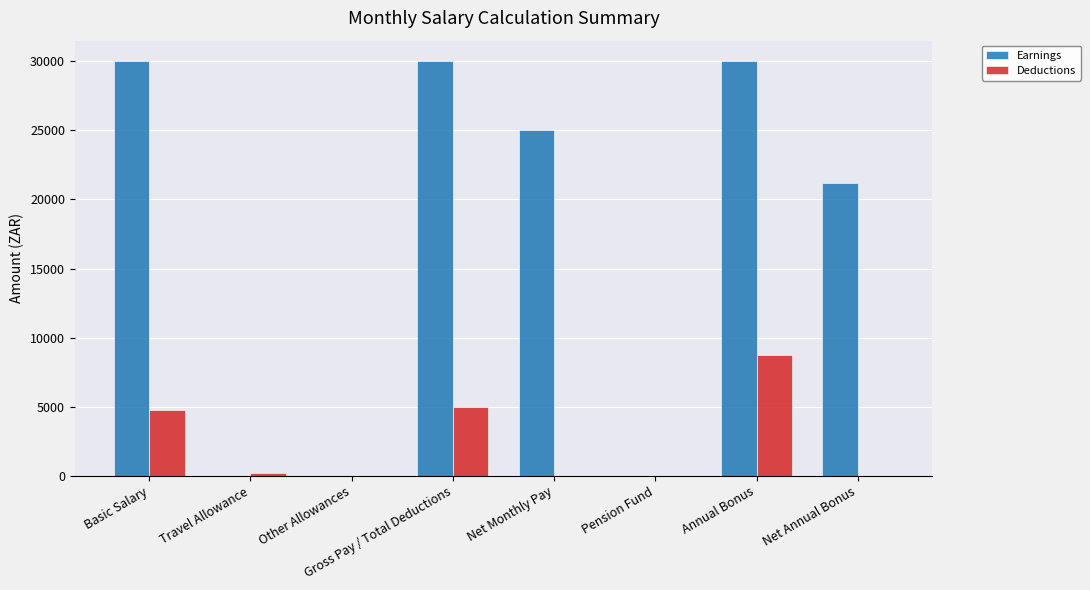

Which series has the largest total across all categories?

Earnings